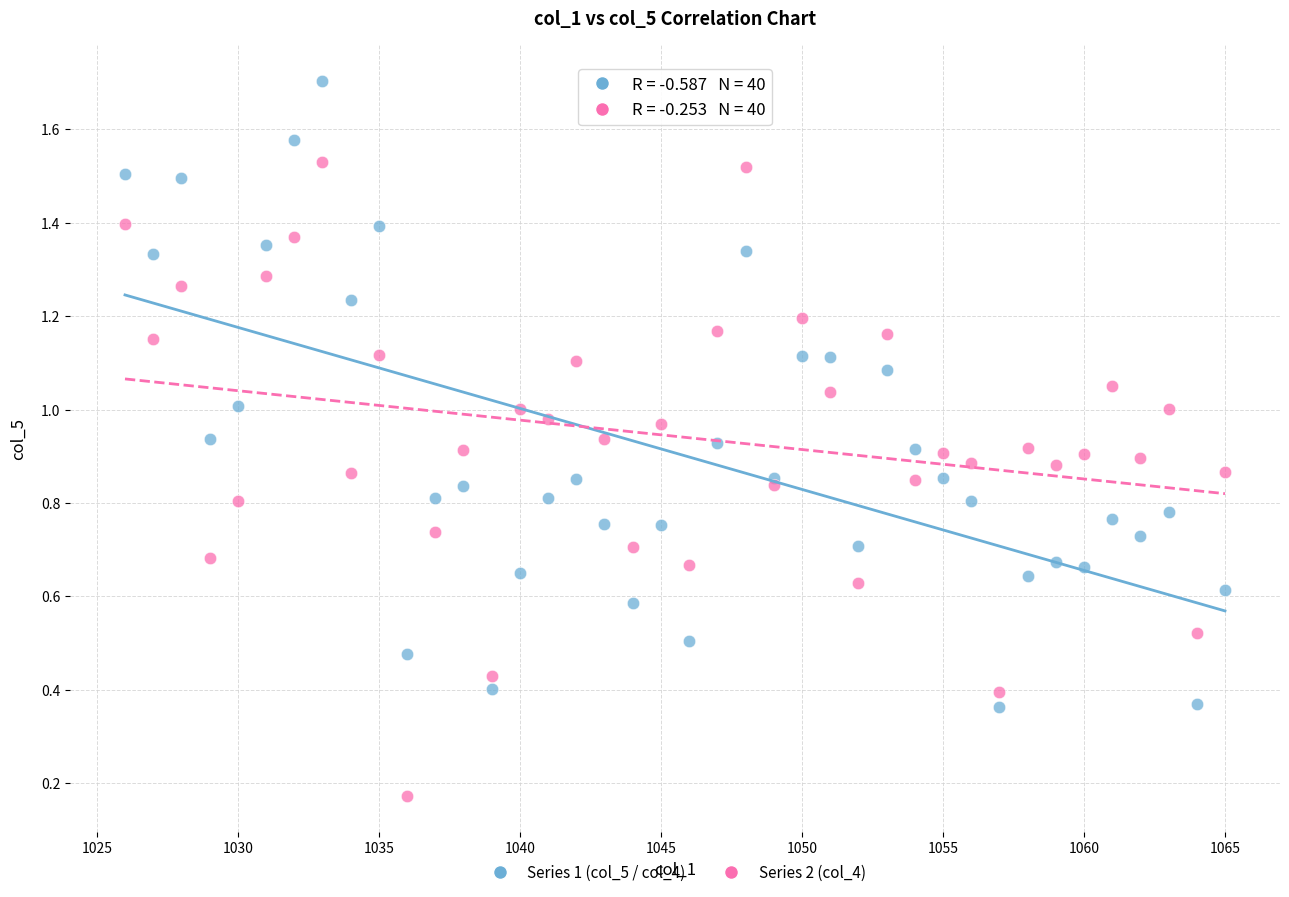

Which series reaches the minimum Y coordinate?

Series 2 (col_4)